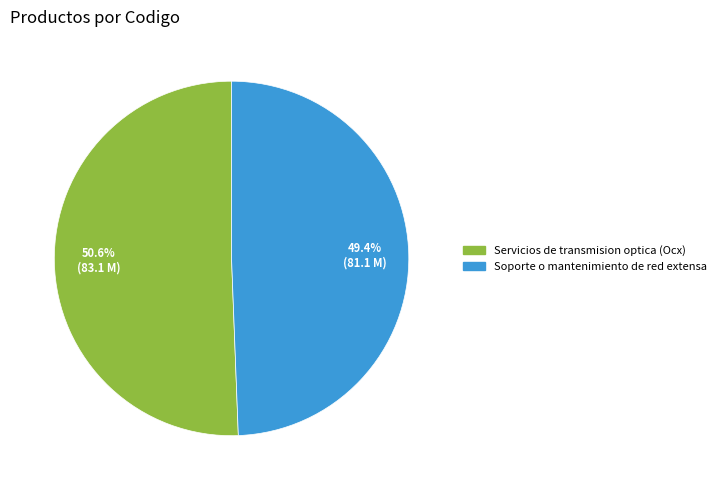

Combined, do Soporte o mantenimiento de red extensa and Servicios de transmision optica (Ocx) account for over 50%?

Yes